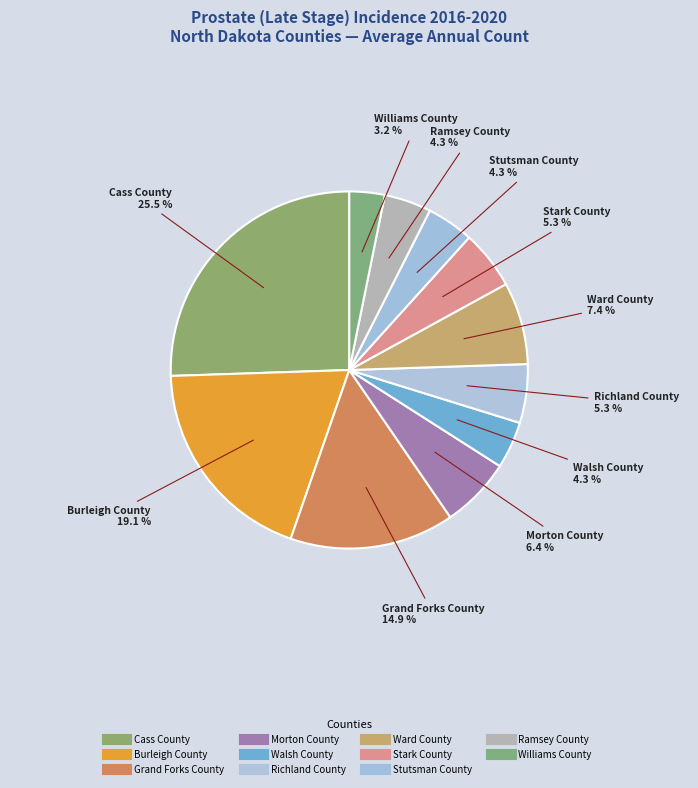

What is the largest slice in the pie chart?

Cass County